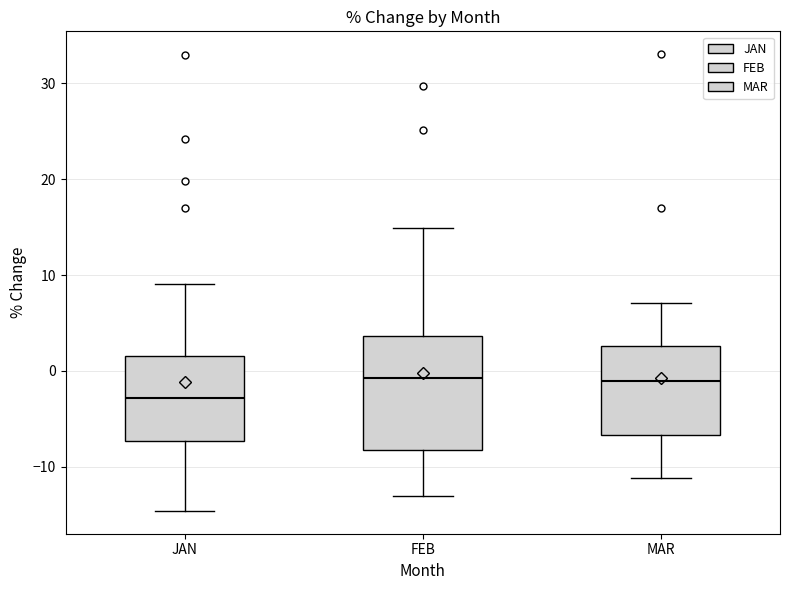

Reading left to right, read every box against the y-axis: the position of its median line, the range the box covers, and the ends of its whiskers. The values are not printed on the chart, so give them approximately, as read against the axis.

JAN: median -3, box -7 to 2, whiskers -15 to 9
FEB: median -1, box -8 to 4, whiskers -13 to 15
MAR: median -1, box -7 to 3, whiskers -11 to 7